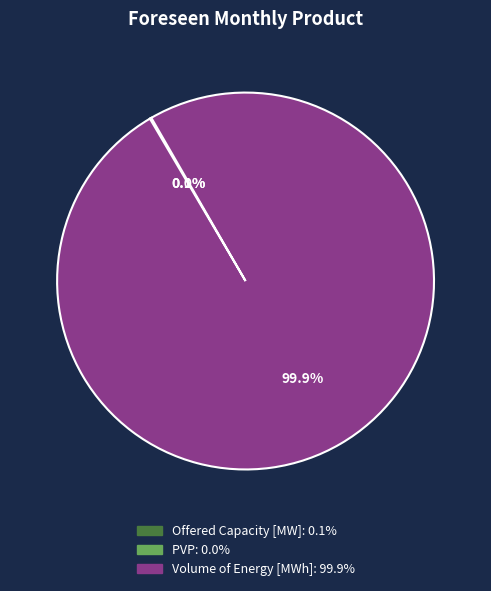

Which category accounts for the majority?

Volume of Energy [MWh]